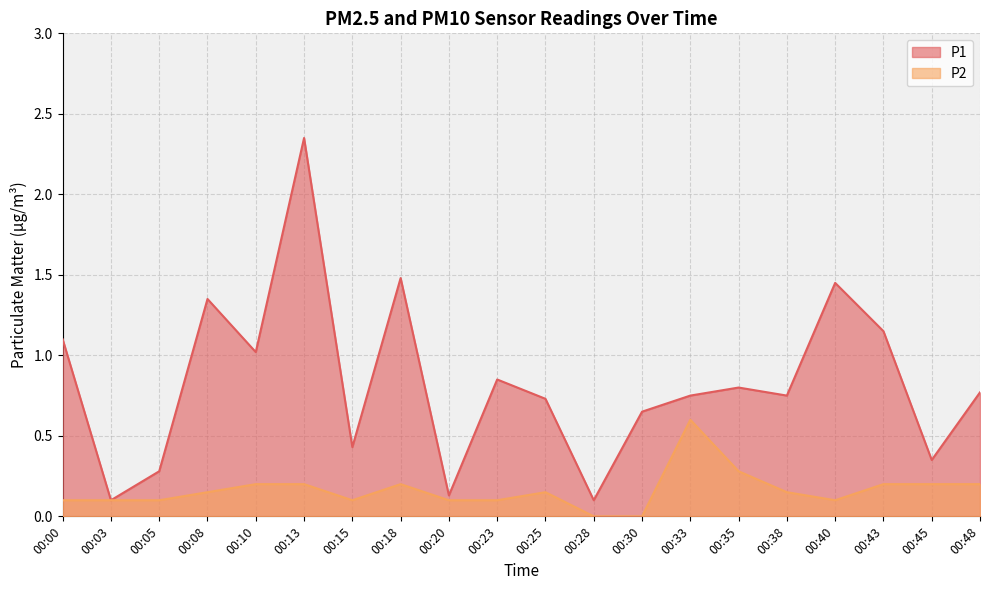

What is the value of the P1 point at the 14th from the left?

0.8